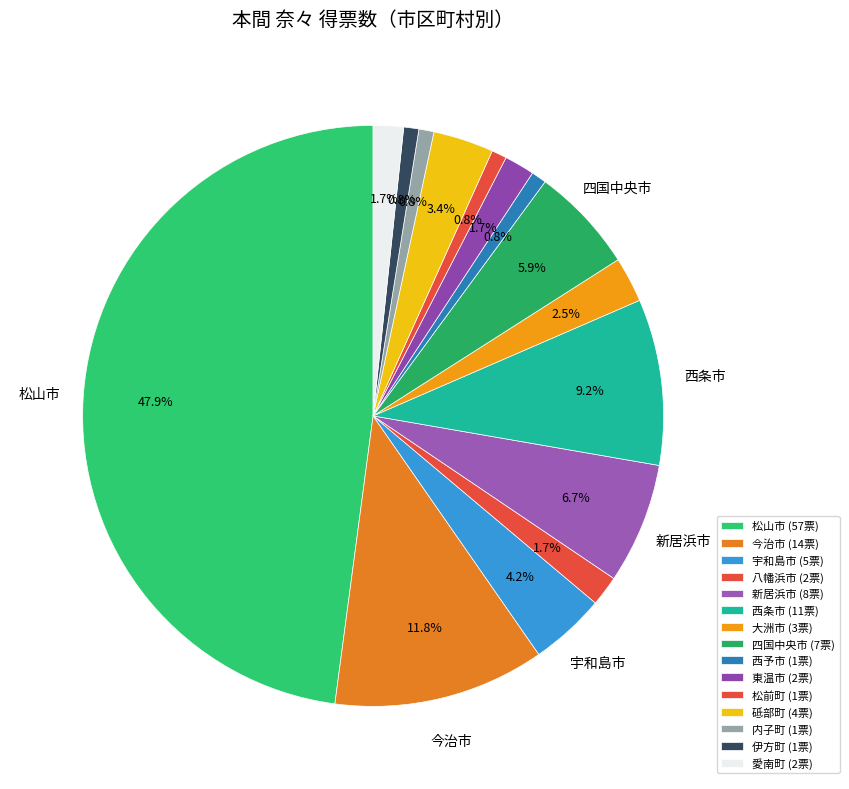

Which category has the biggest portion of the pie?

松山市